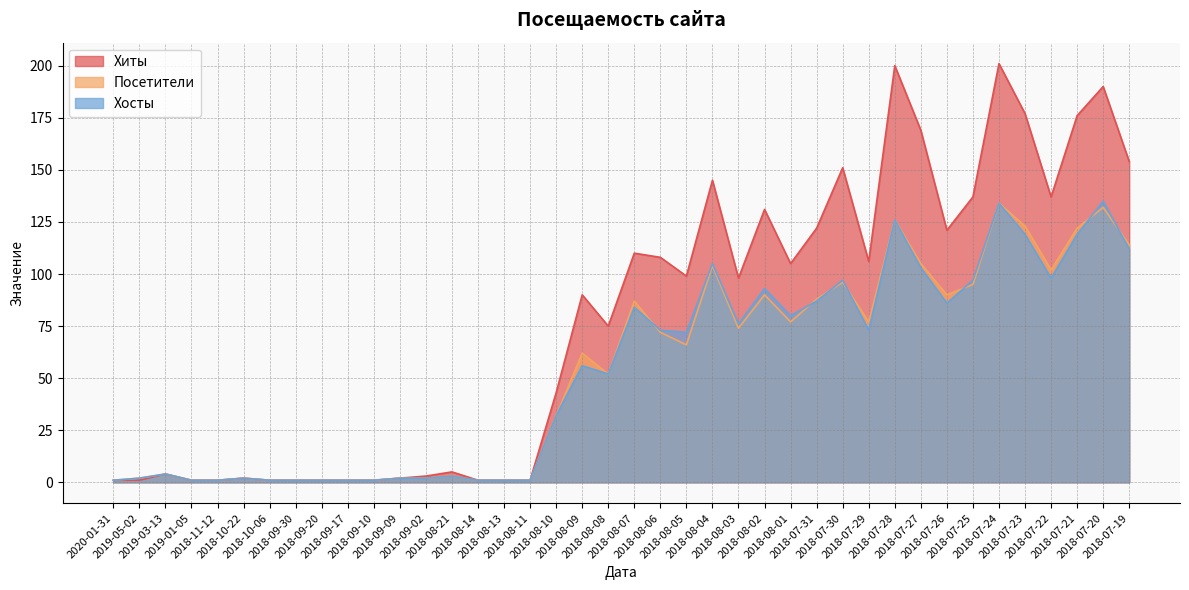

Reading left to right, what are all the values shown in this chart?

Хиты: 1	1	4	1	1	2	1	1	1	1	1	2	3	5	1	1	1	43	90	75	110	108	99	145	98	131	105	122	151	106	200	169	121	137	201	177	137	176	190	154
Посетители: 1	2	4	1	1	2	1	1	1	1	1	2	2	3	1	1	1	32	62	52	87	72	66	104	74	90	77	88	96	77	126	105	90	95	134	123	102	122	132	114
Хосты: 1	2	4	1	1	2	1	1	1	1	1	2	2	3	1	1	1	32	56	52	84	73	72	105	76	93	80	87	97	73	126	103	86	97	134	119	98	119	135	112